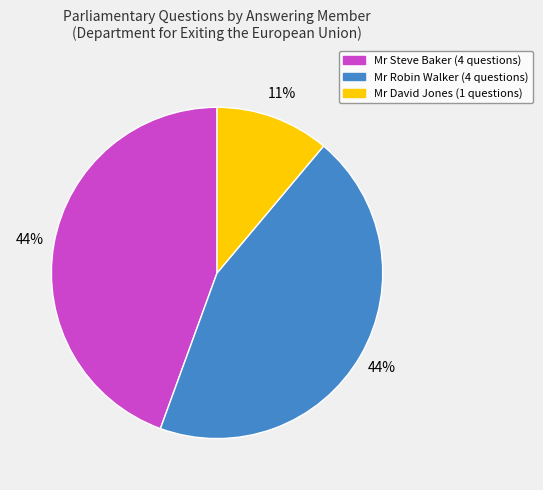

Does any single category account for the majority?

No